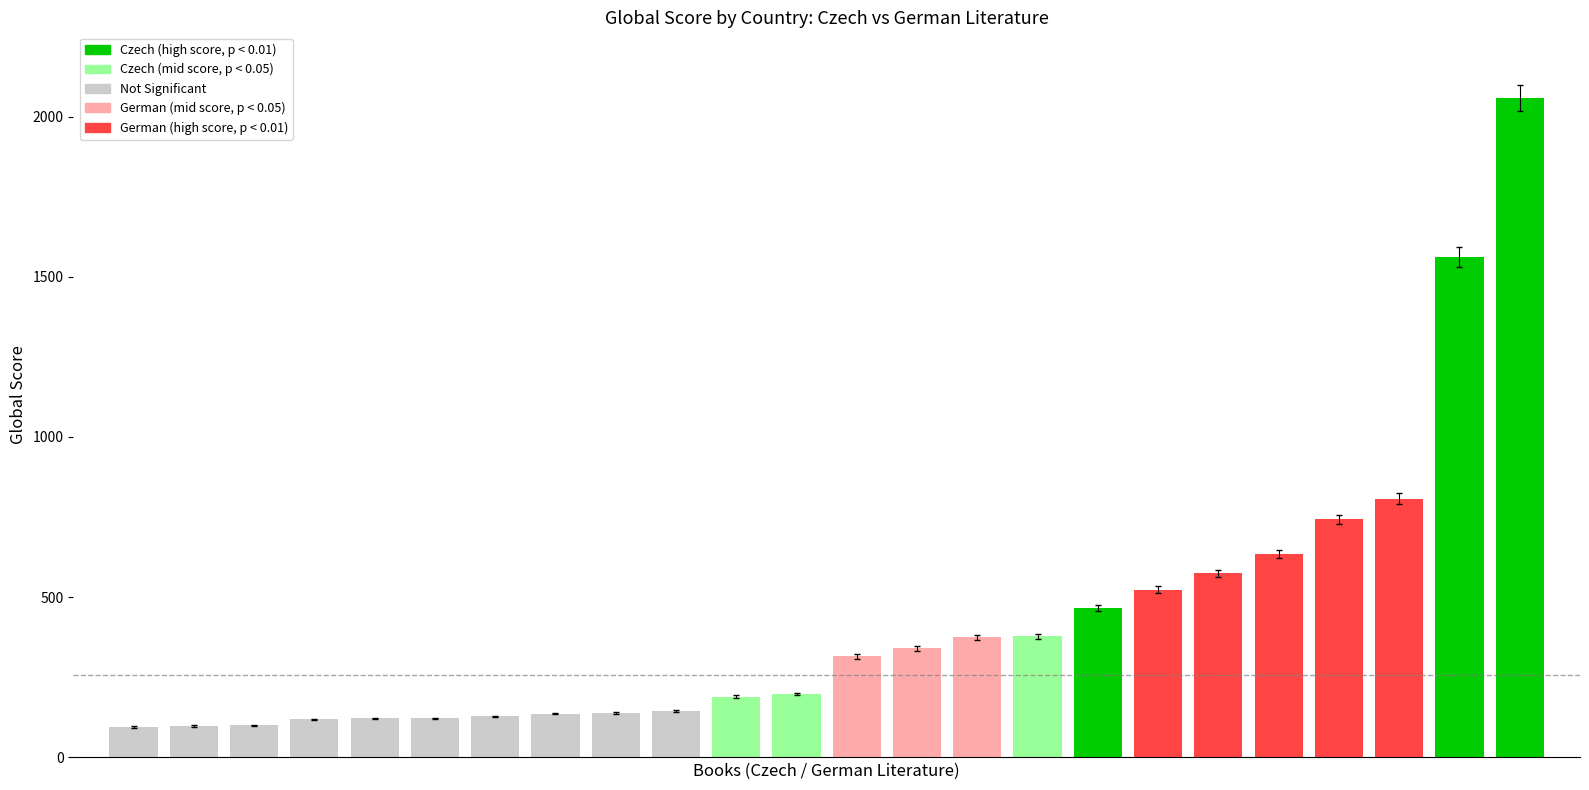

What is the average value?

432